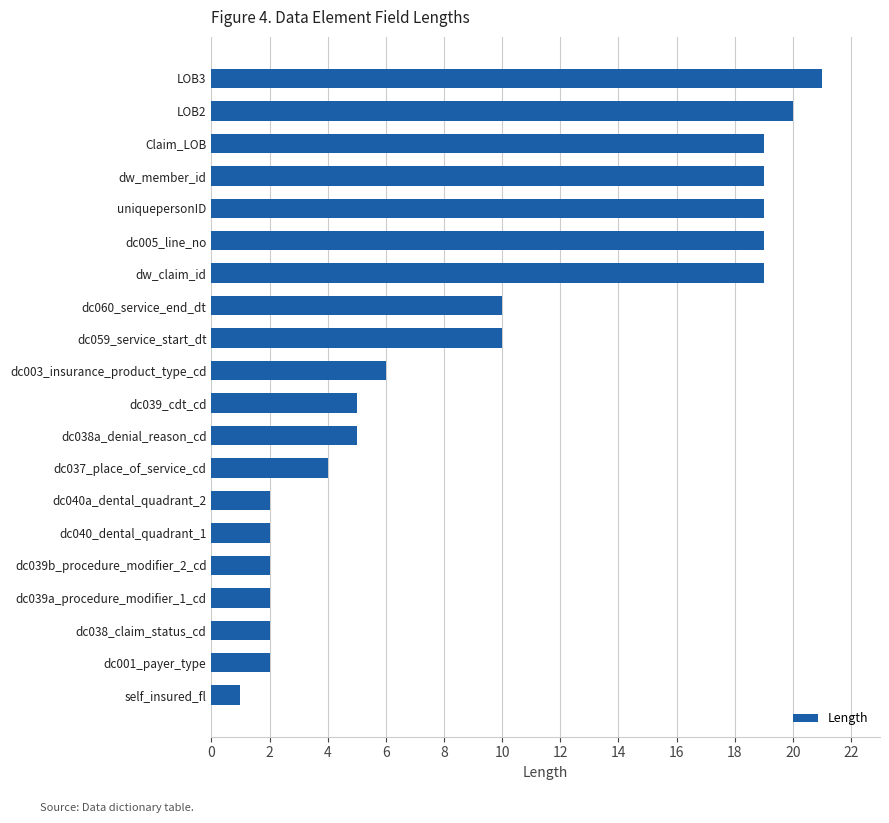

Reading top to bottom, what are all the values shown in this chart?

LOB3=21	LOB2=20	Claim_LOB=19	dw_member_id=19	uniquepersonID=19	dc005_line_no=19	dw_claim_id=19	dc060_service_end_dt=10	dc059_service_start_dt=10	dc003_insurance_product_type_cd=6	dc039_cdt_cd=5	dc038a_denial_reason_cd=5	dc037_place_of_service_cd=4	dc040a_dental_quadrant_2=2	dc040_dental_quadrant_1=2	dc039b_procedure_modifier_2_cd=2	dc039a_procedure_modifier_1_cd=2	dc038_claim_status_cd=2	dc001_payer_type=2	self_insured_fl=1